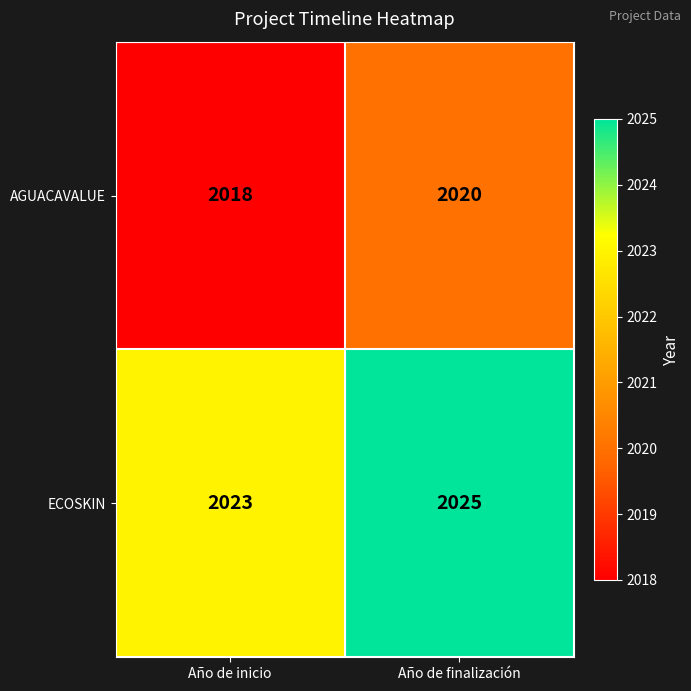

Reading left to right, transcribe all the data shown in this chart.

AGUACAVALUE: Año de inicio=2018	Año de finalización=2020
ECOSKIN: Año de inicio=2023	Año de finalización=2025